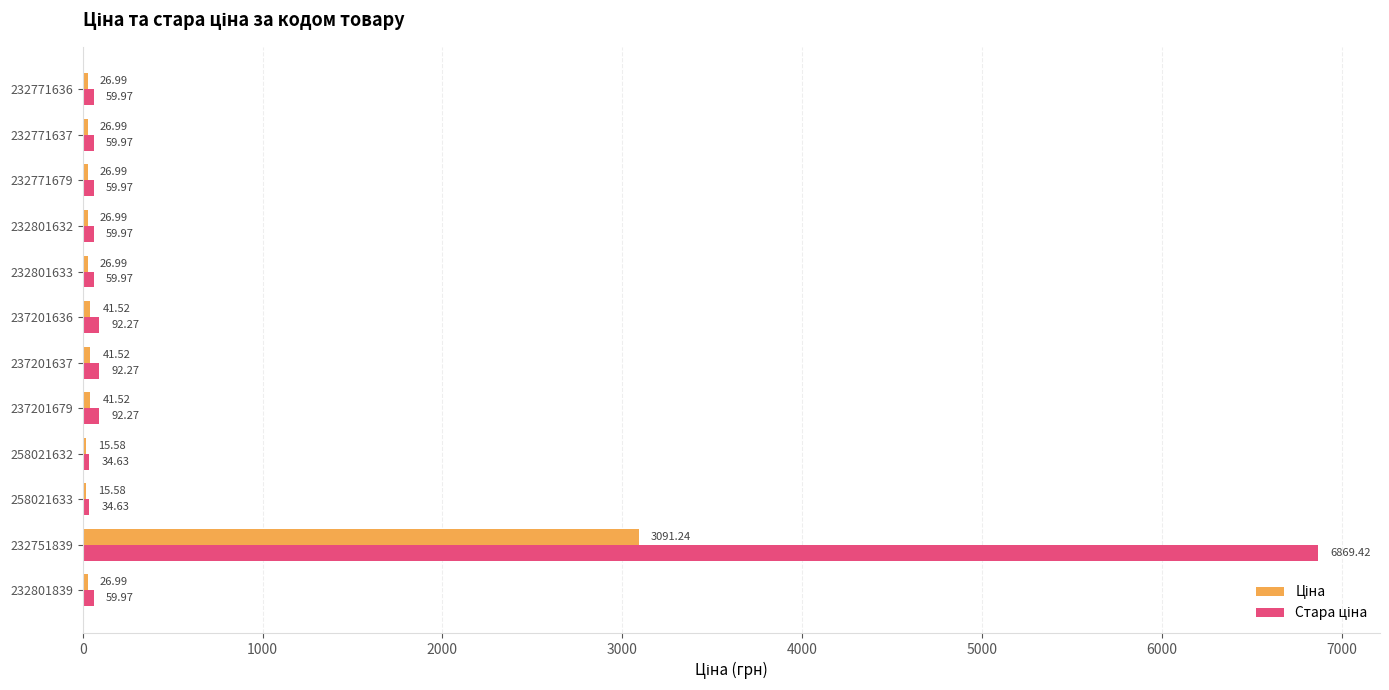

At which category is the sum across all series the highest?

232751839